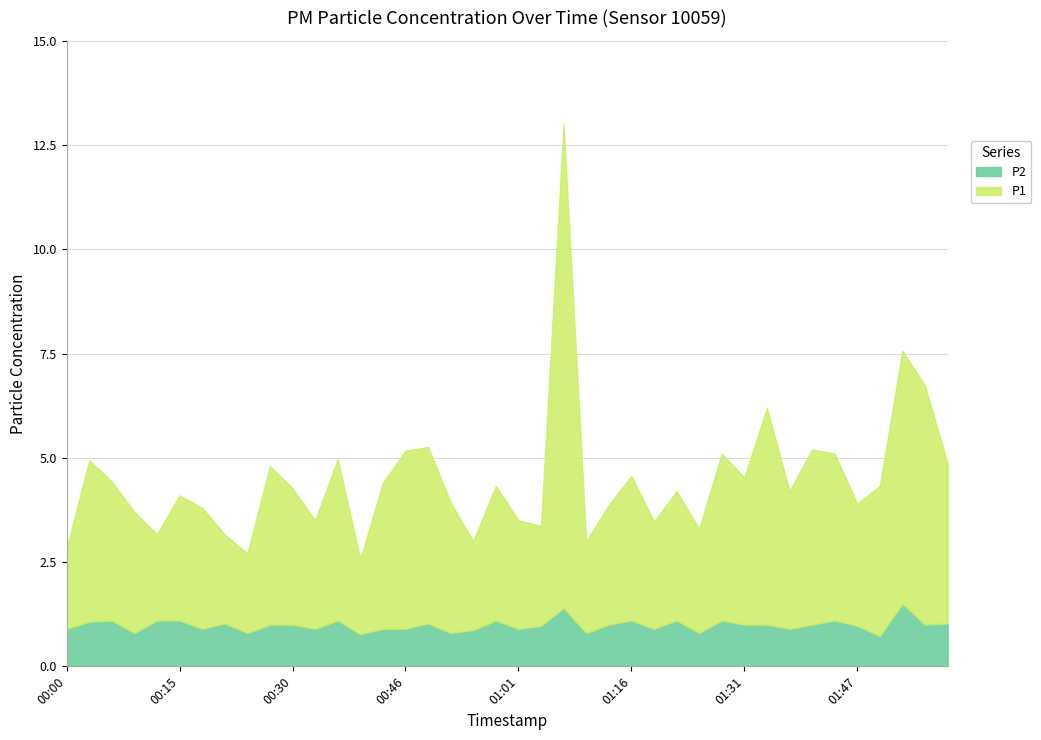

Where is the first local maximum for P2?

00:06